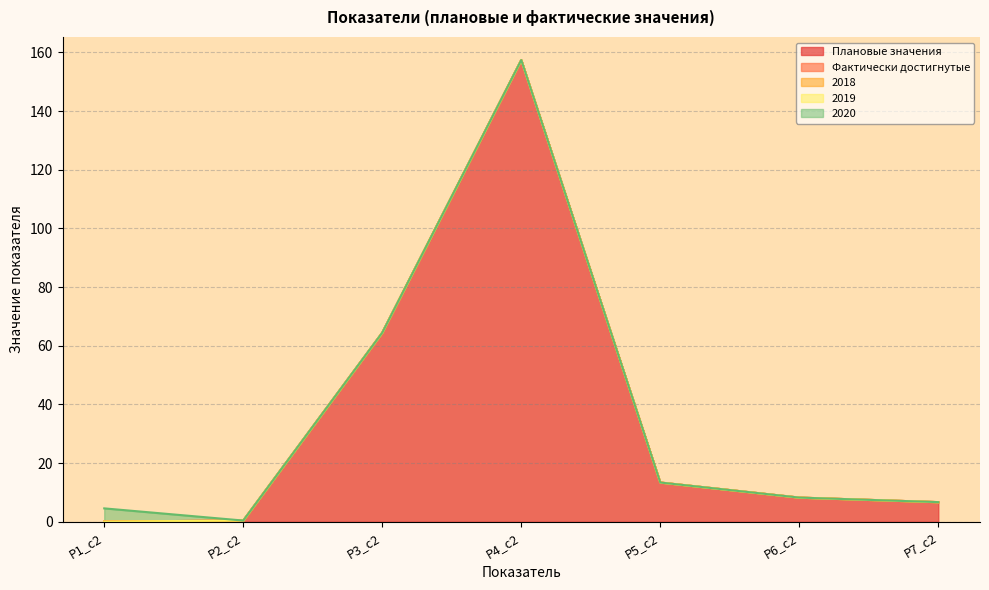

What is the spread (max minus min) of values at Р7_c2?

6.7